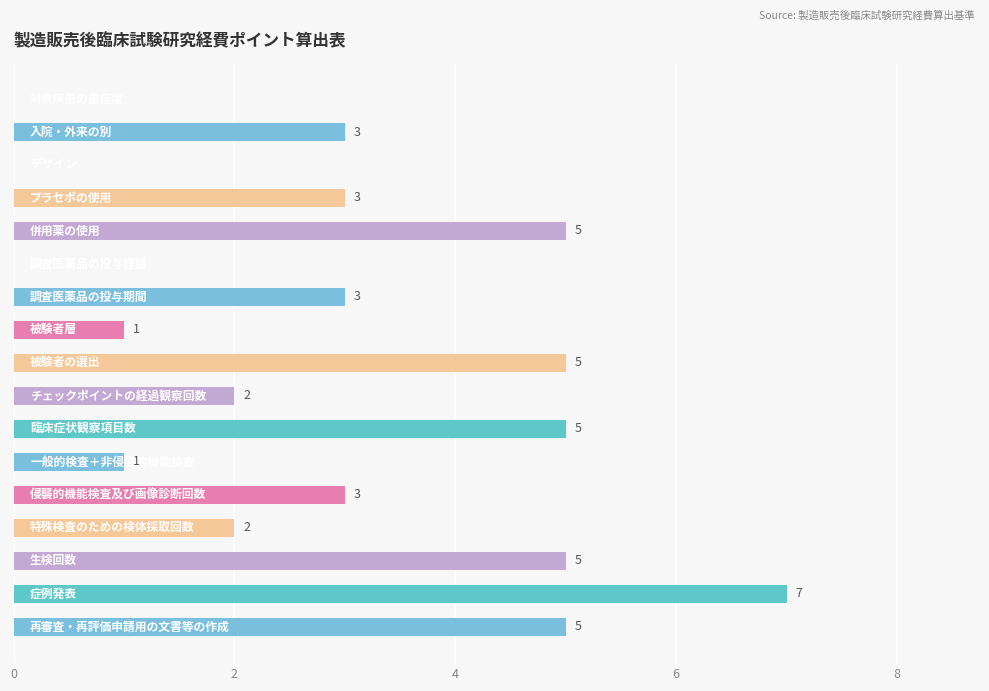

What is the greatest value displayed?

7